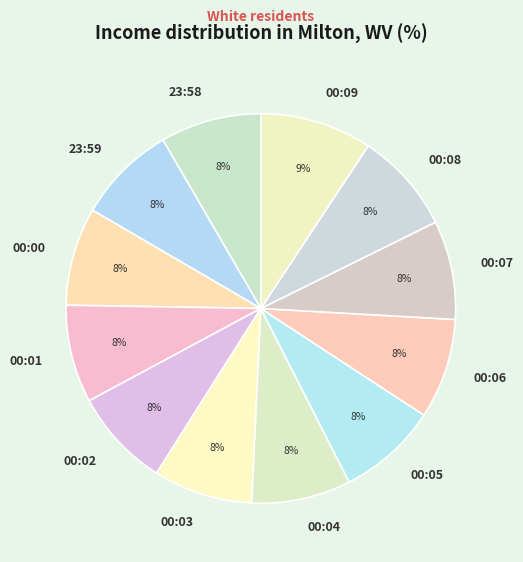

Is 00:00 the majority of the pie?

No